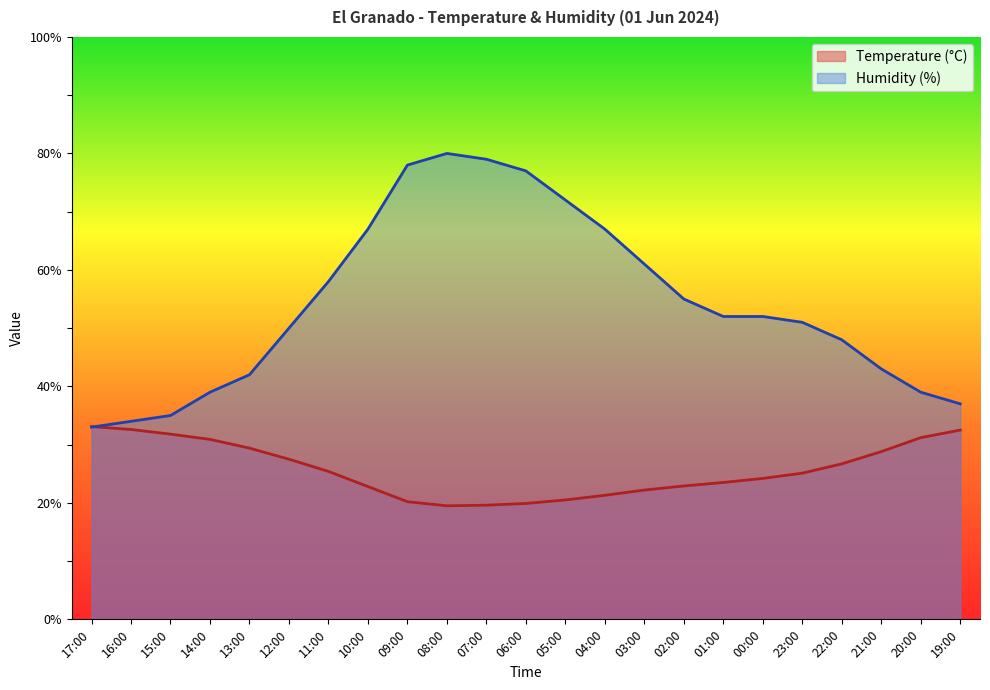

Where does the Temperature (°C) series first go above 25?

17:00